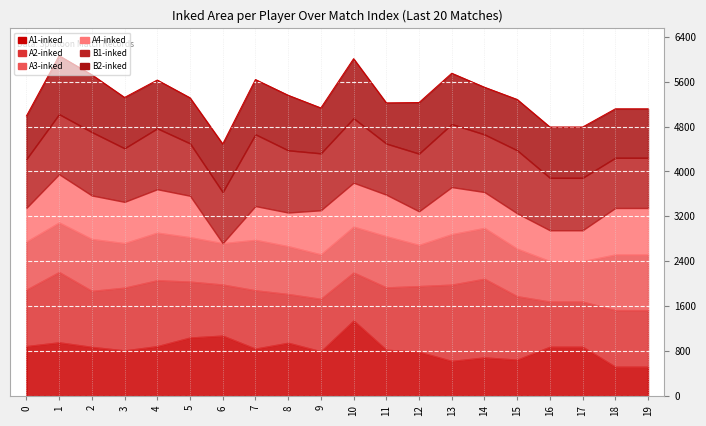

Reading right to left, what are all the values shown in this chart?

A1-inked: 521	521	877	877	647	686	624	787	823	1345	795	948	843	1075	1041	887	811	874	955	888
A2-inked: 1008	1008	804	804	1130	1402	1359	1170	1111	854	935	868	1039	910	996	1174	1118	997	1253	1005
A3-inked: 991	991	720	720	846	905	899	733	911	817	792	852	899	736	791	848	793	925	882	857
A4-inked: 829	829	551	551	631	640	839	600	741	783	786	600	602	0	739	774	736	776	860	600
B1-inked: 894	894	934	934	1122	1026	1122	1027	910	1148	1014	1108	1278	910	933	1084	954	1129	1070	869
B2-inked: 872	872	905	905	906	841	906	910	725	1061	809	981	976	858	812	861	906	1021	1041	768